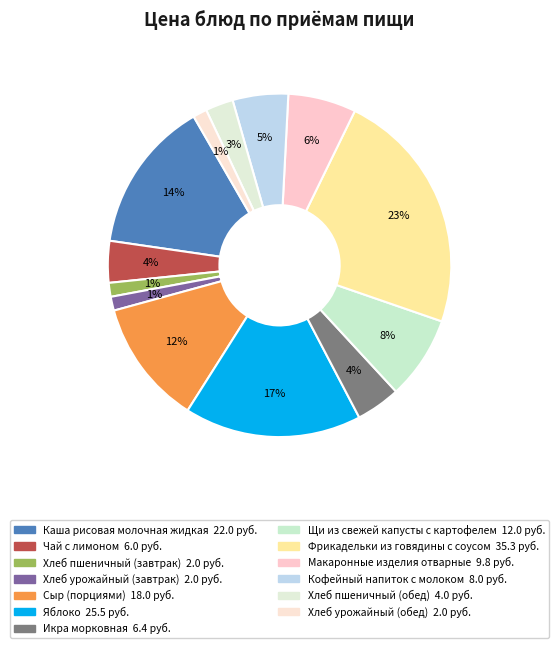

Which slice is the smallest?

Хлеб пшеничный (завтрак)